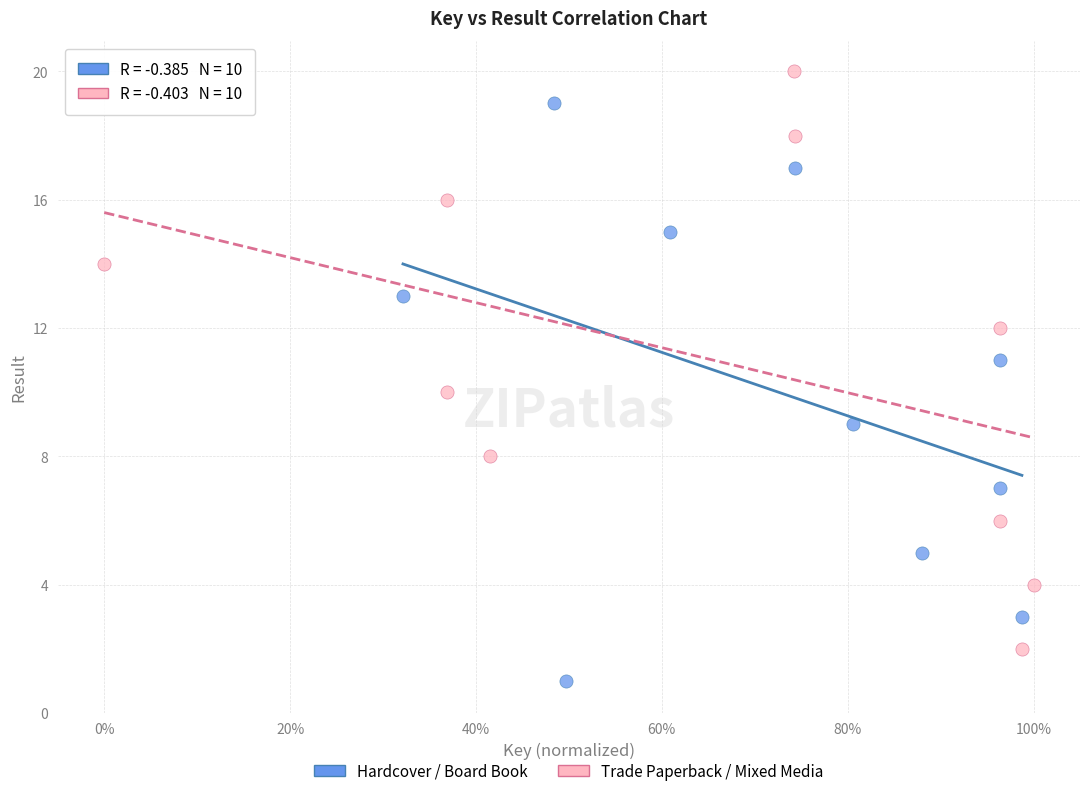

Which series reaches the maximum Y coordinate?

Trade Paperback / Mixed Media